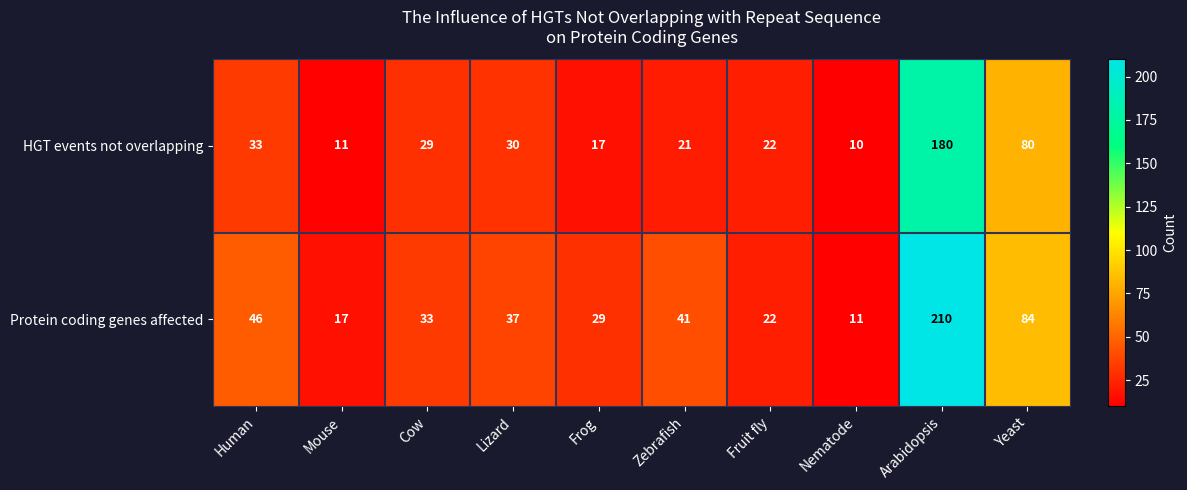

Is it true that HGT events not overlapping equals 30 at Lizard?

True